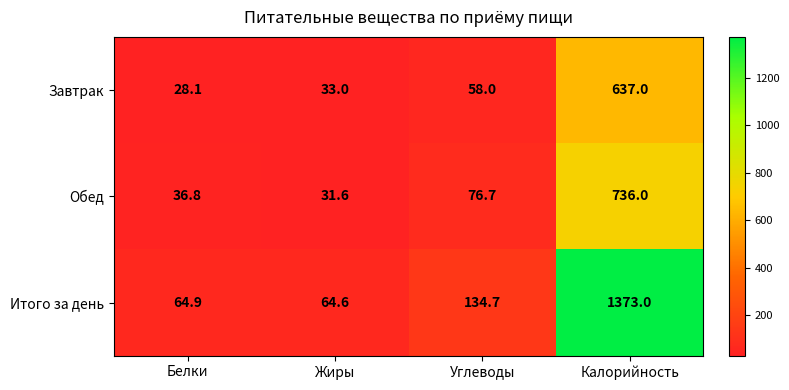

Reading left to right, transcribe all the data shown in this chart.

Завтрак: Белки=28.1	Жиры=33.0	Углеводы=58.0	Калорийность=637.0
Обед: Белки=36.8	Жиры=31.6	Углеводы=76.7	Калорийность=736.0
Итого за день: Белки=64.9	Жиры=64.6	Углеводы=134.7	Калорийность=1373.0